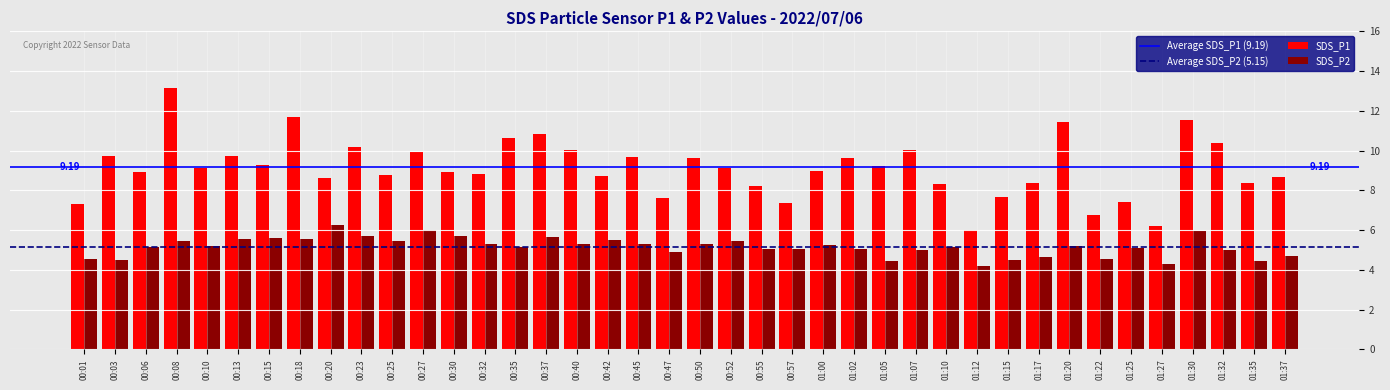

What position from the right is 00:32?

27